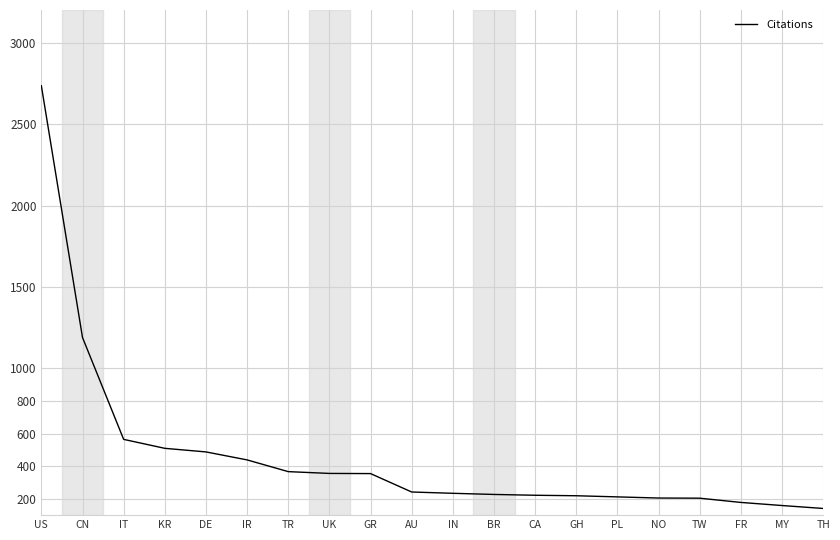

Is this an area chart (filled region under the line)?

No